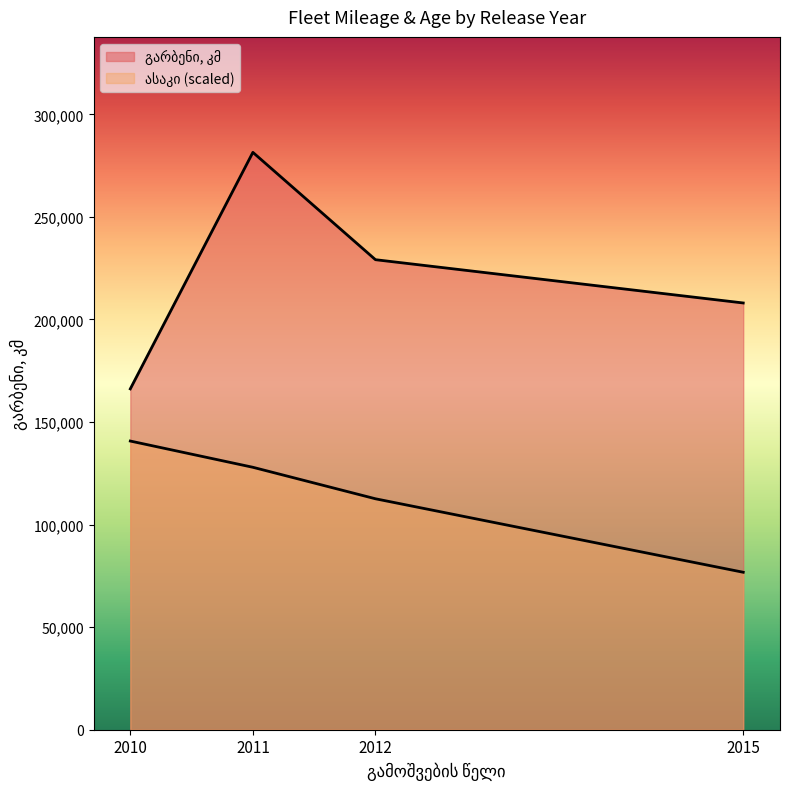

Between 2012 and 2011, which is larger?

2011